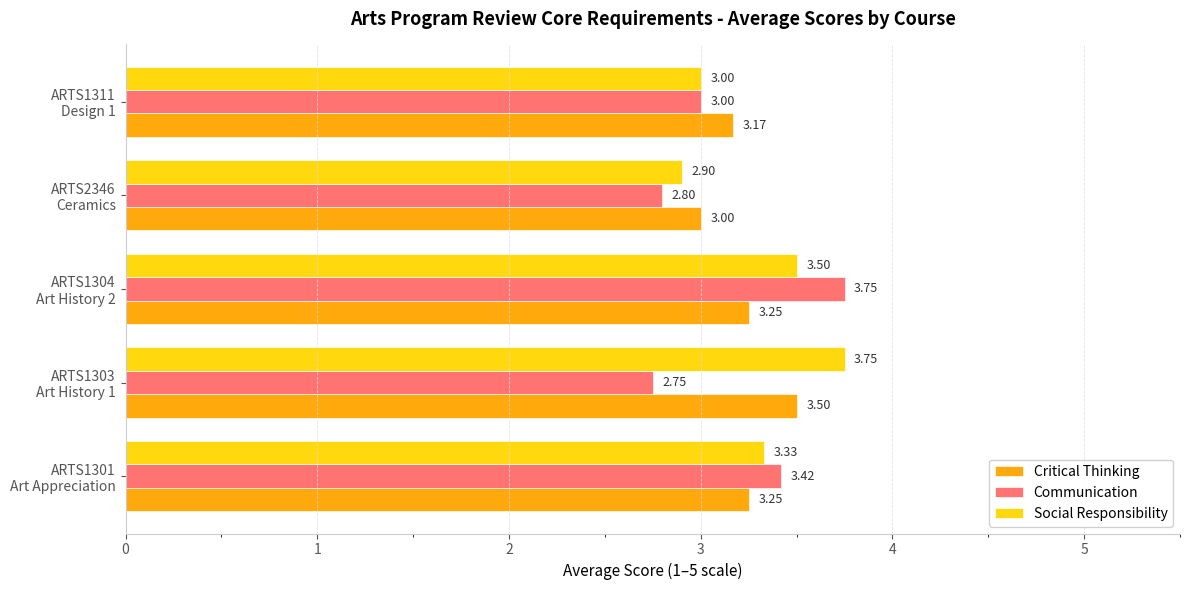

At which category does the chart reach its minimum across all series?

ARTS1303
Art History 1